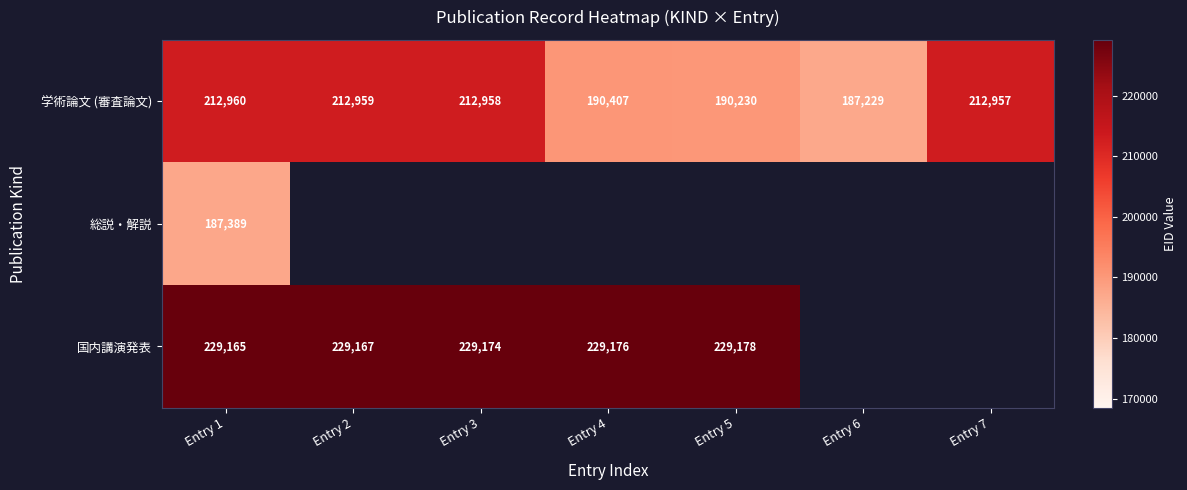

How many values in the 学術論文 (審査論文) series are below 212957?

3